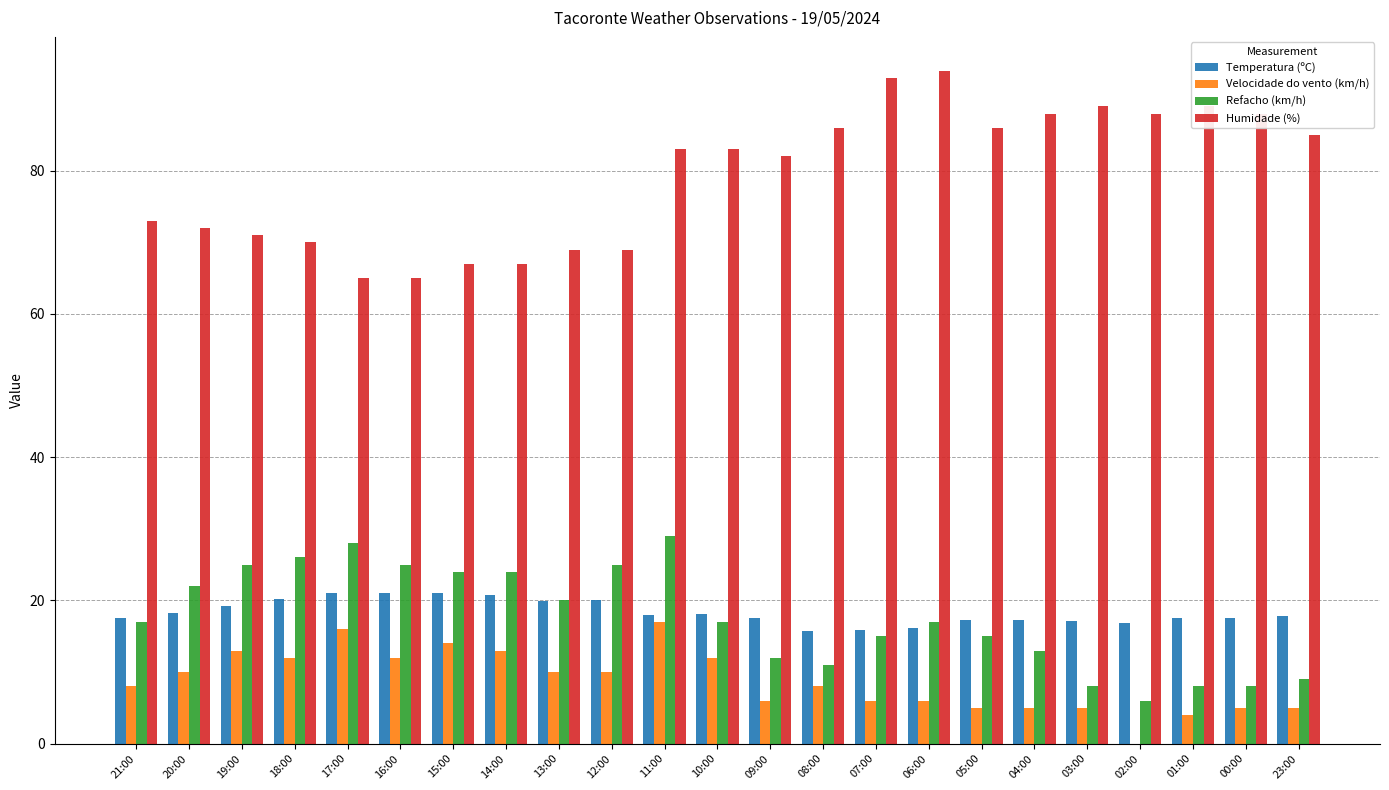

What is the sum of the Humidade (%) values at 06:00 and 18:00?

164.0